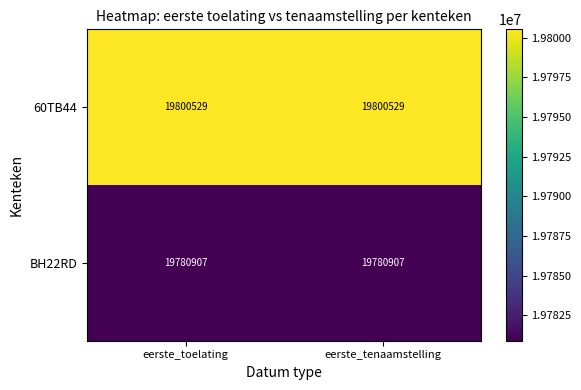

Is the value of BH22RD at eerste_tenaamstelling greater than the value of 60TB44 at eerste_tenaamstelling?

No